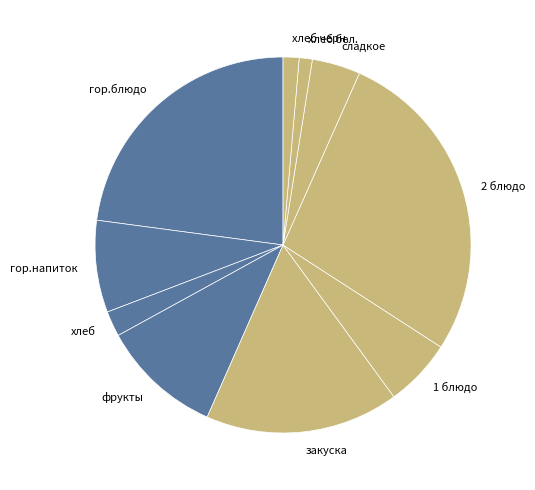

Is хлеб the majority of the pie?

No